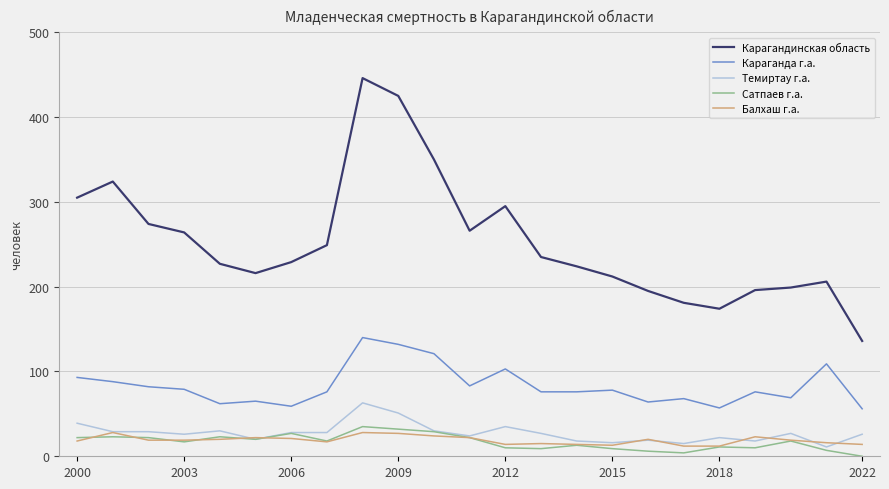

Which series has the largest range (max minus min)?

Карагандинская область